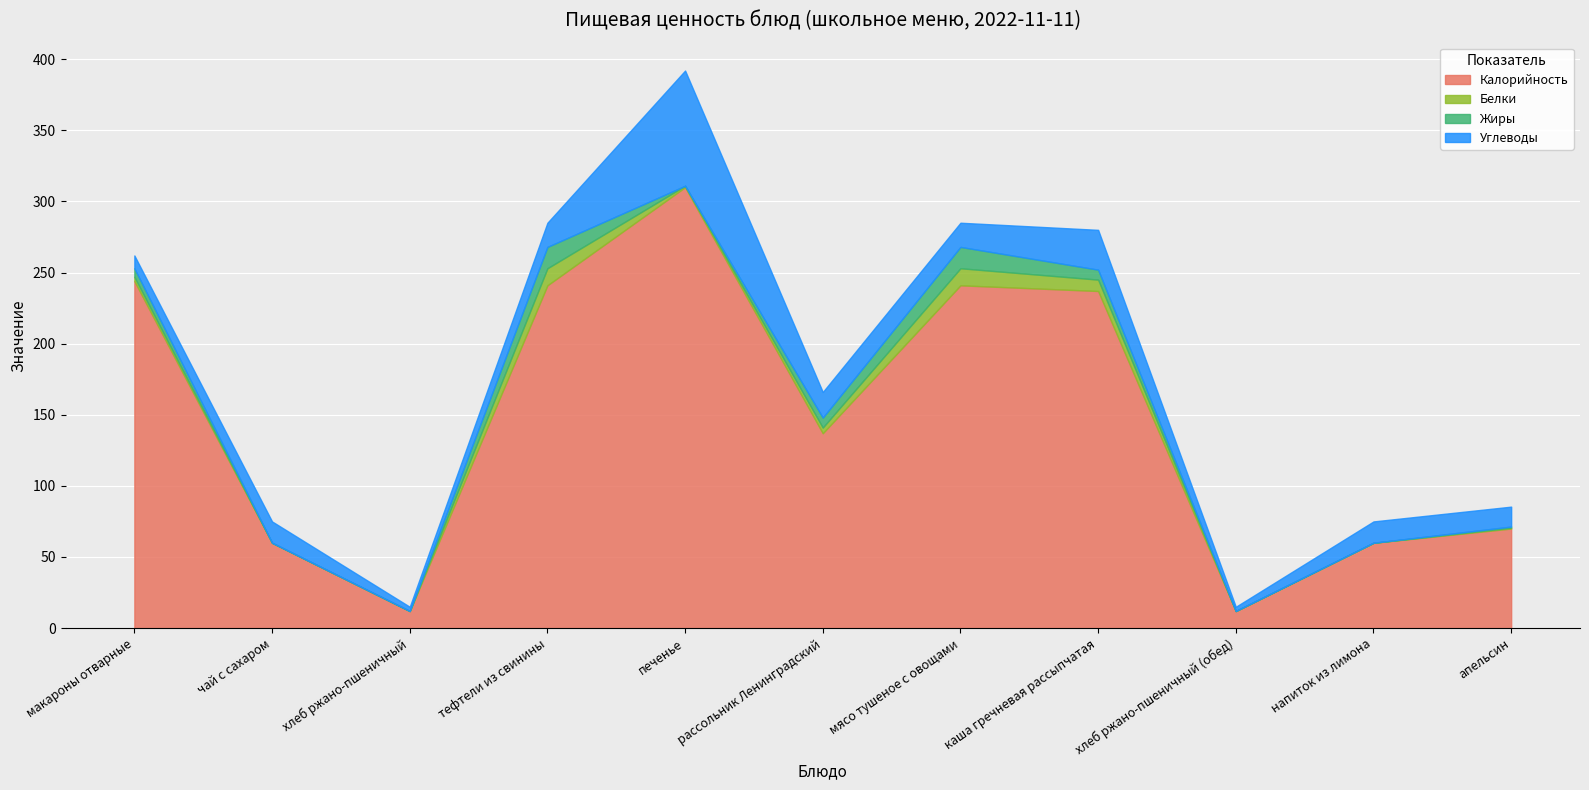

Where is Белки nearest to the value 6?

рассольник Ленинградский